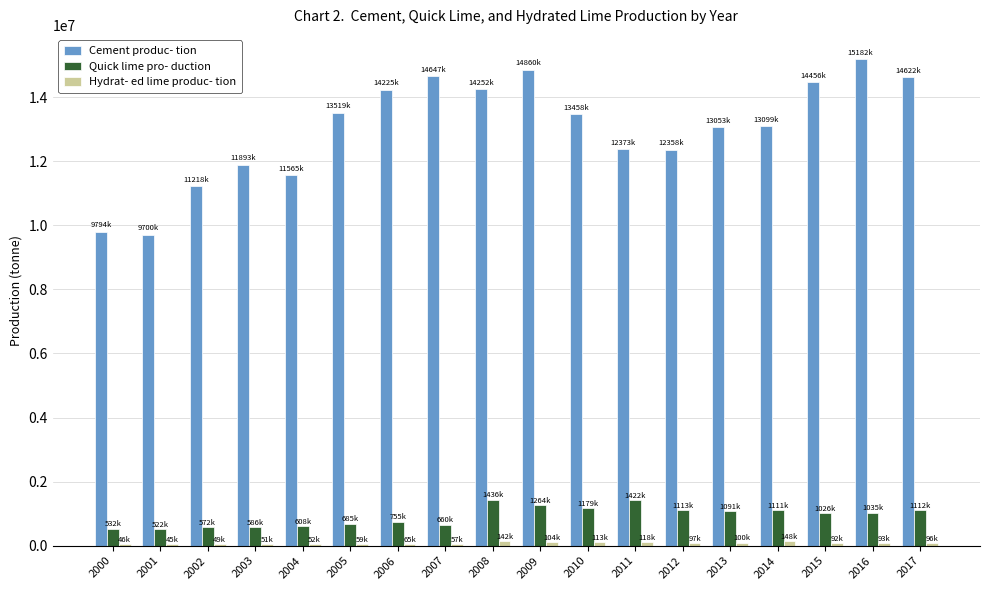

Which series has the widest spread of values?

Cement produc- tion